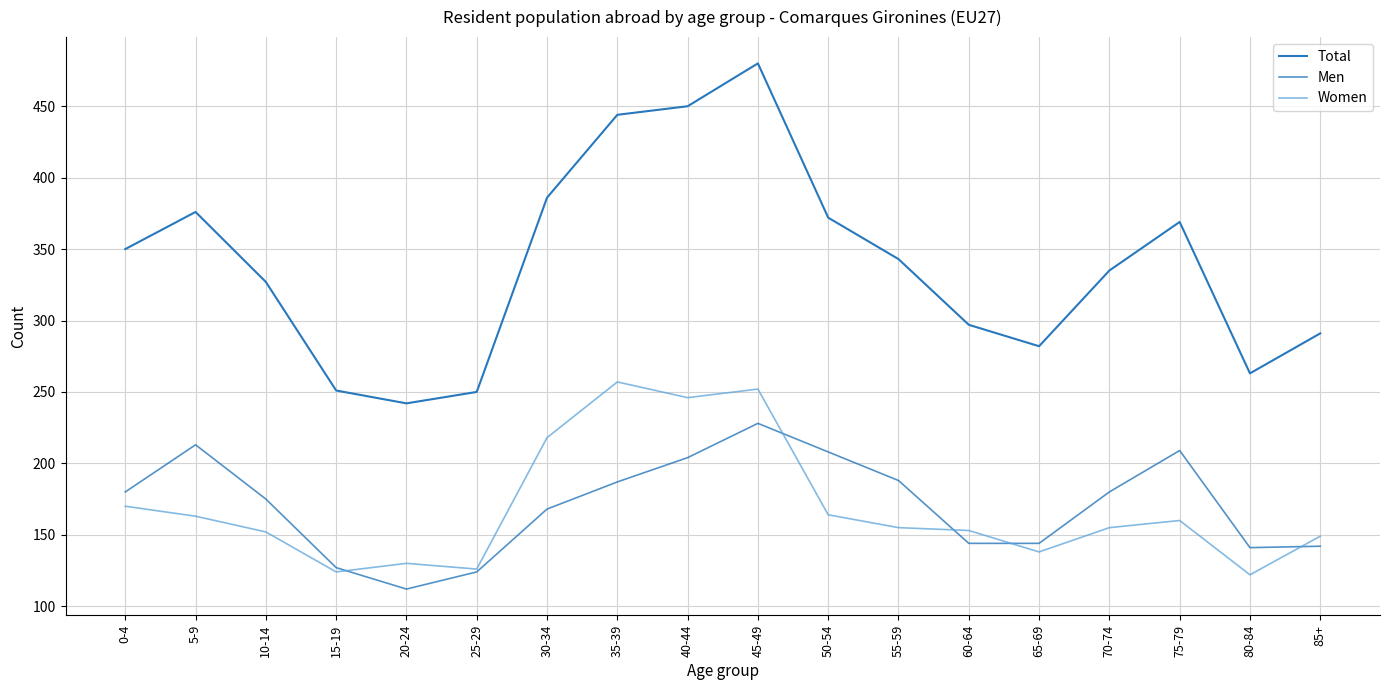

Which series has the largest range (max minus min)?

Total